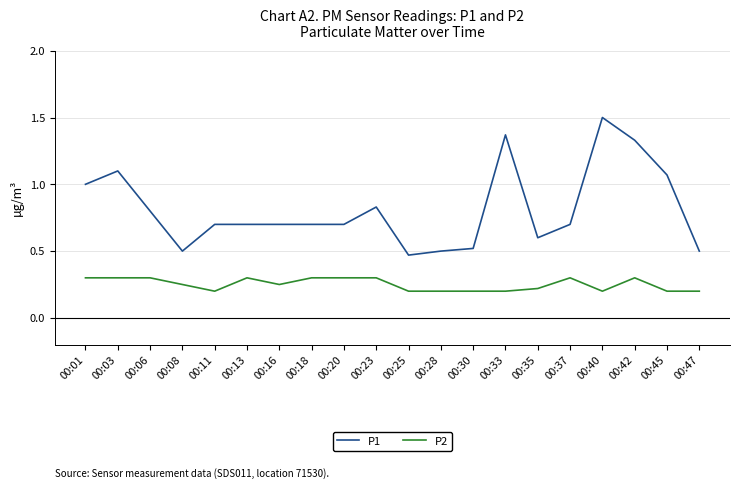

What is the difference between the maximum and minimum values in the P1 series?

1.0